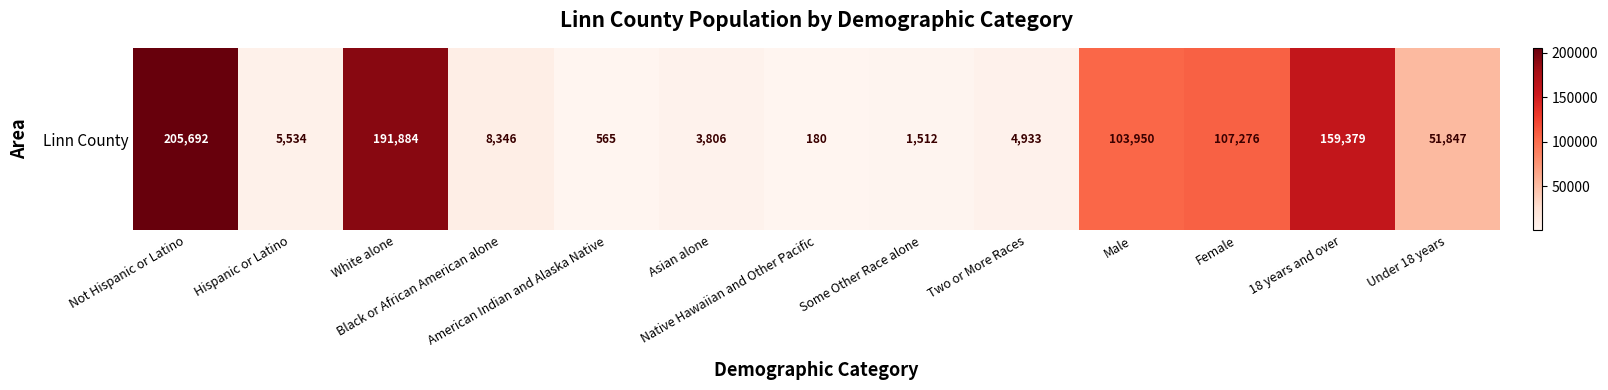

List the labels in order of value, largest first.

Not Hispanic or Latino, White alone, 18 years and over, Female, Male, Under 18 years, Black or African American alone, Hispanic or Latino, Two or More Races, Asian alone, Some Other Race alone, American Indian and Alaska Native, Native Hawaiian and Other Pacific